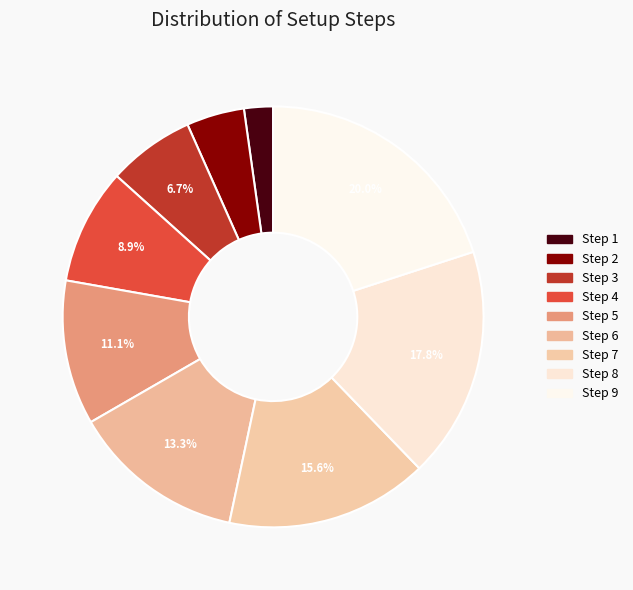

What percentage is the Step 2 slice, to the nearest percent?

4%